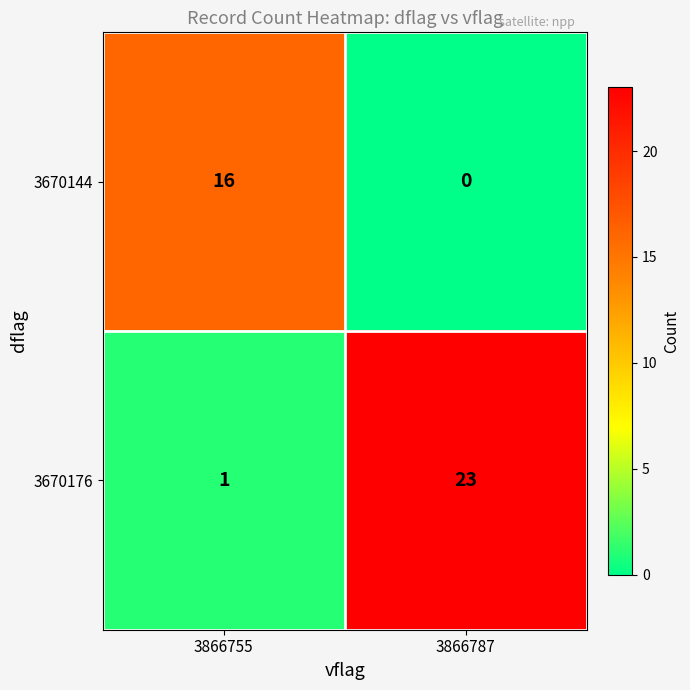

Which series has the widest spread of values?

3670176